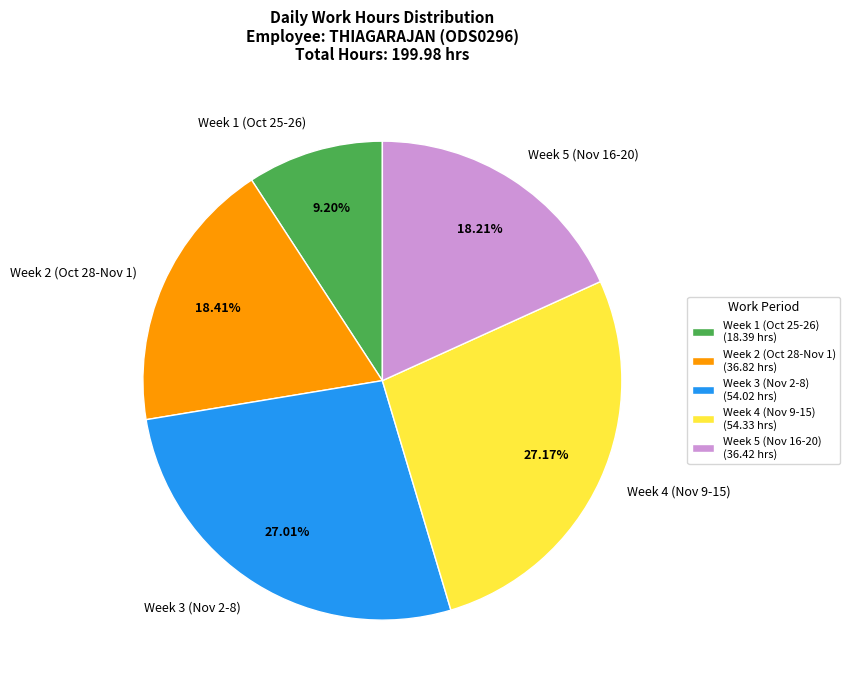

Which has a higher value, Week 4 (Nov 9-15) or Week 2 (Oct 28-Nov 1)?

Week 4 (Nov 9-15)